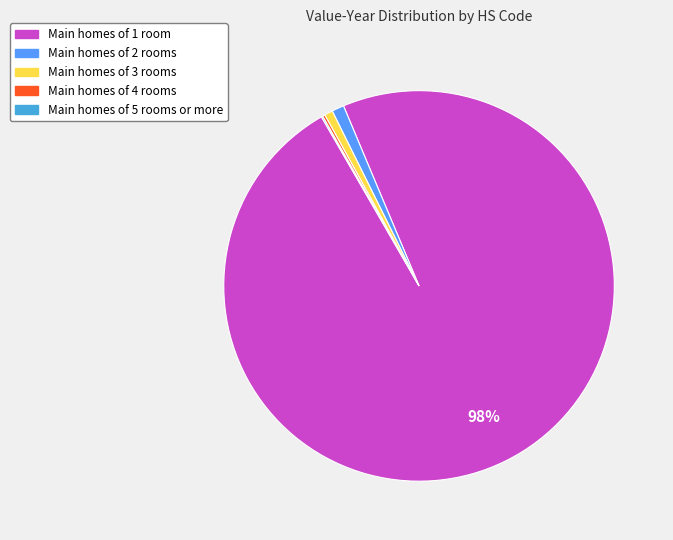

To the nearest percent, what is the average slice percentage?

20%